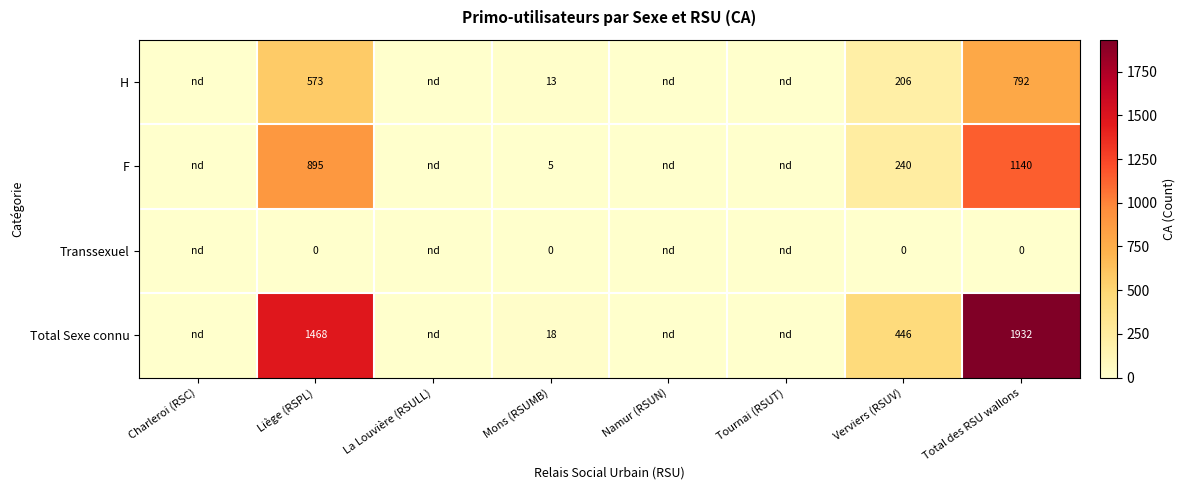

At how many categories does at least one series exceed 1459?

2